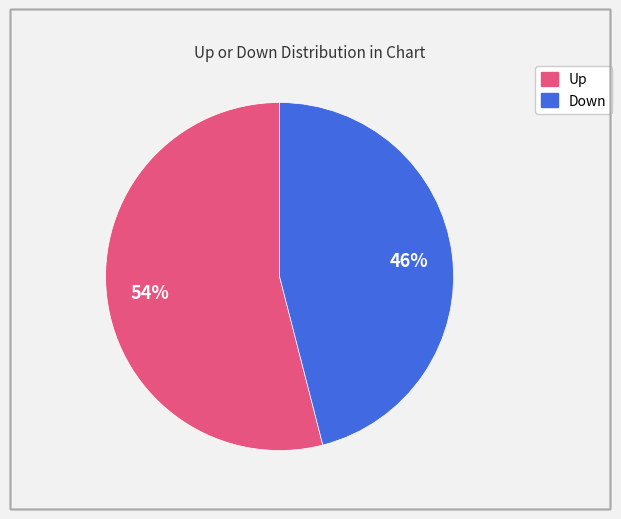

To the nearest percent, what is the average slice percentage?

50%